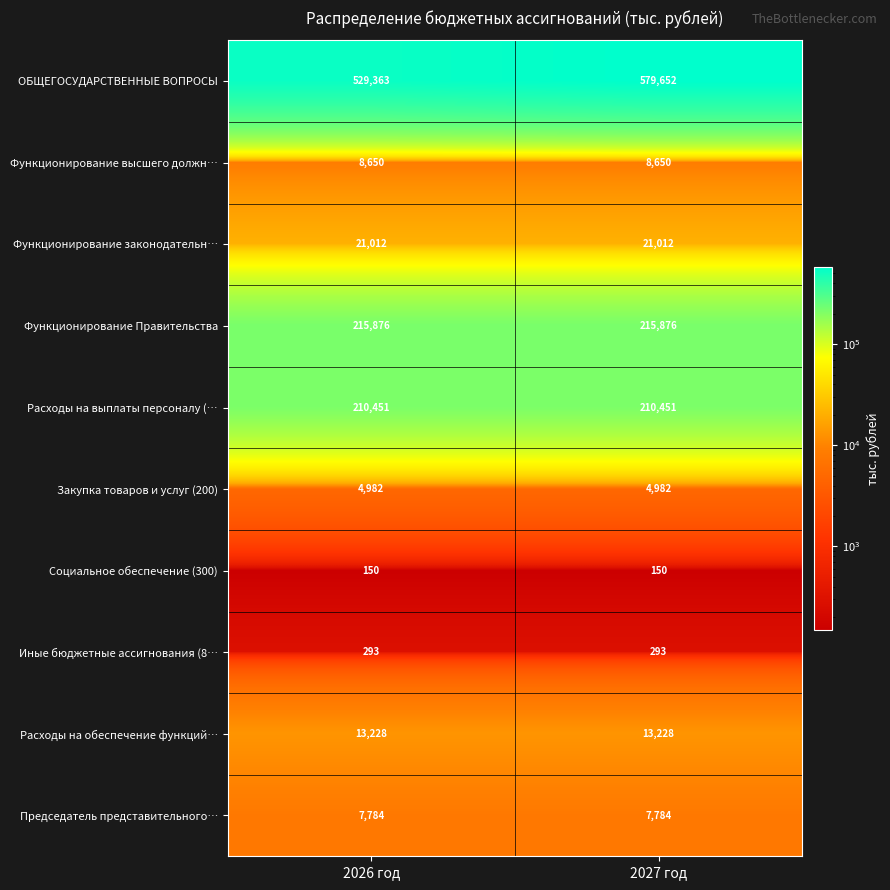

At how many categories does at least one series exceed 99514?

2